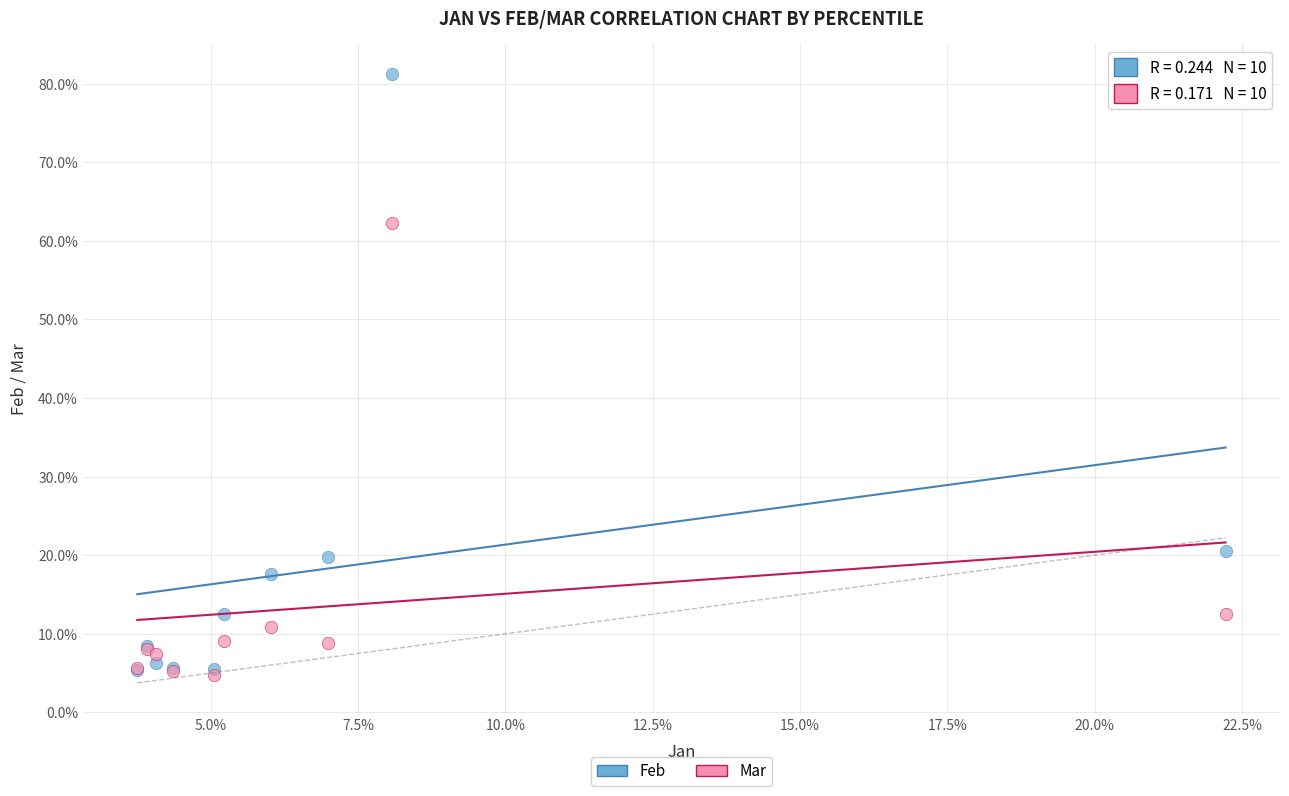

What are all the series names shown in the legend?

Feb, Mar